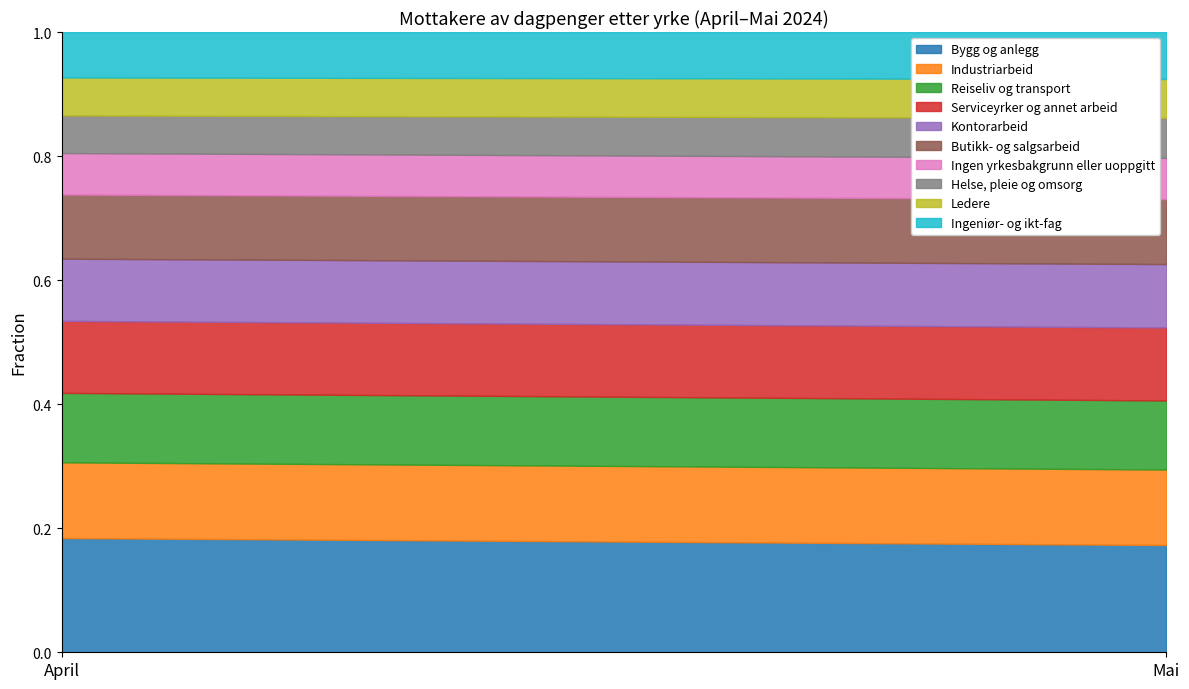

Between which two adjacent categories do April and Mai first intersect?

Ingen yrkesbakgrunn eller uoppgitt and Helse, pleie og omsorg